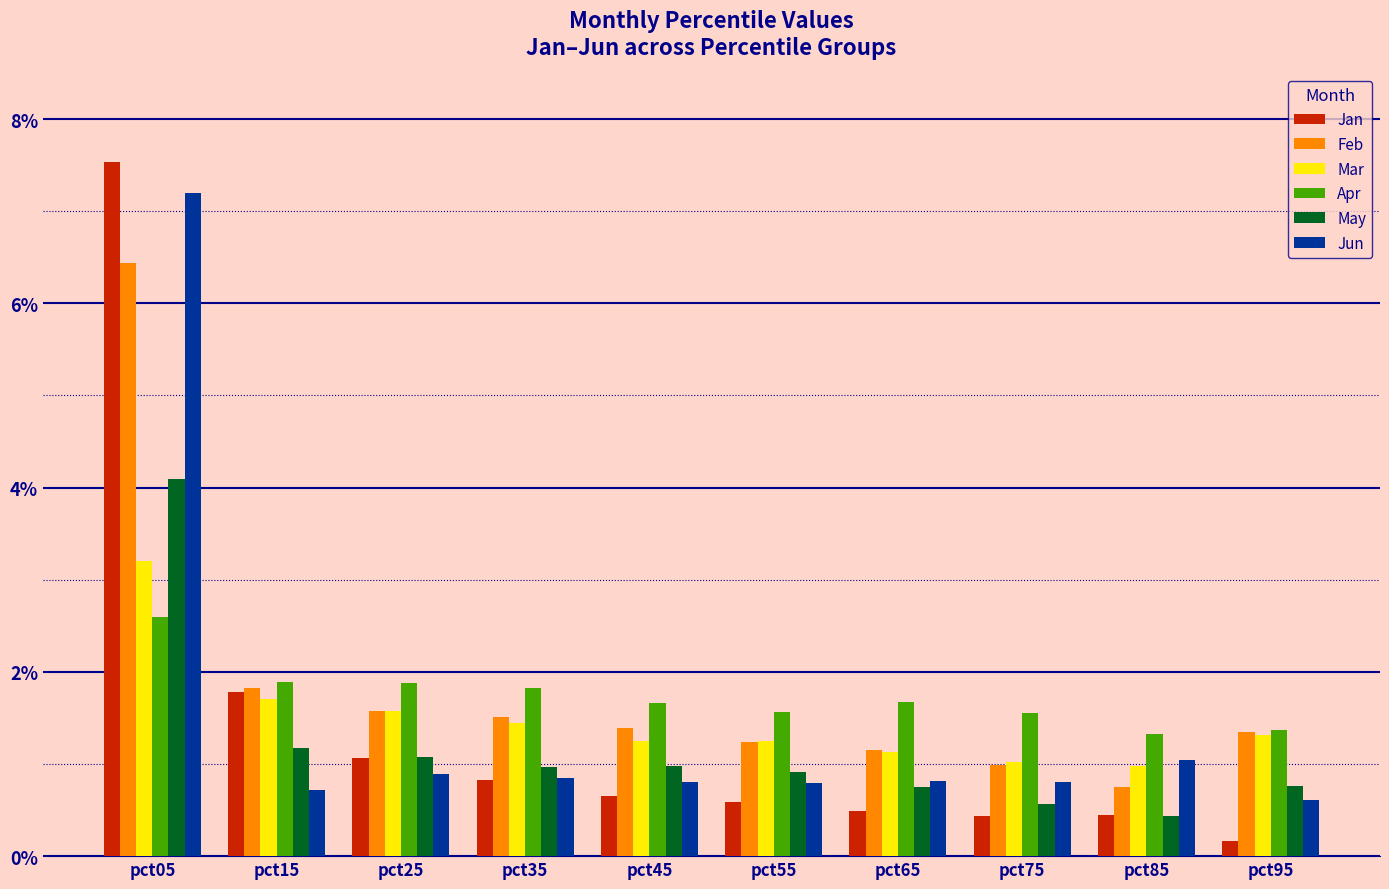

Rank the series by their maximum value, from highest to lowest.

Jan, Jun, Feb, May, Mar, Apr